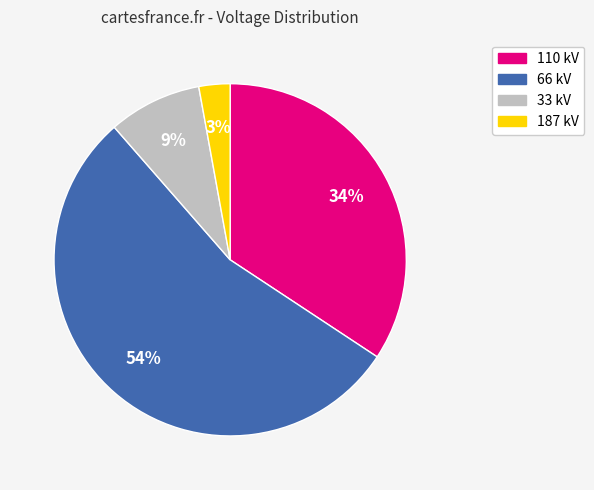

What percentage is the 66 kV slice, to the nearest percent?

54%